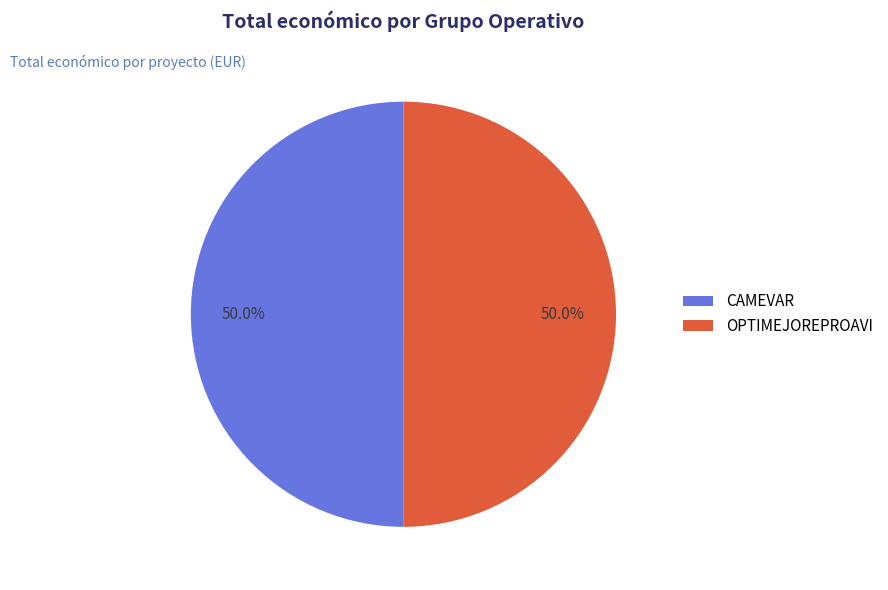

Do CAMEVAR and OPTIMEJOREPROAVI together represent more than half of the pie?

Yes